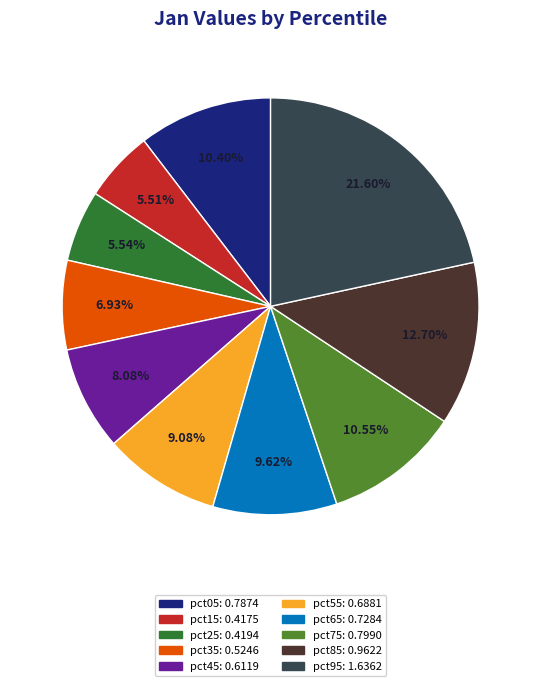

Is it true that pct05 is 10% of the pie?

True